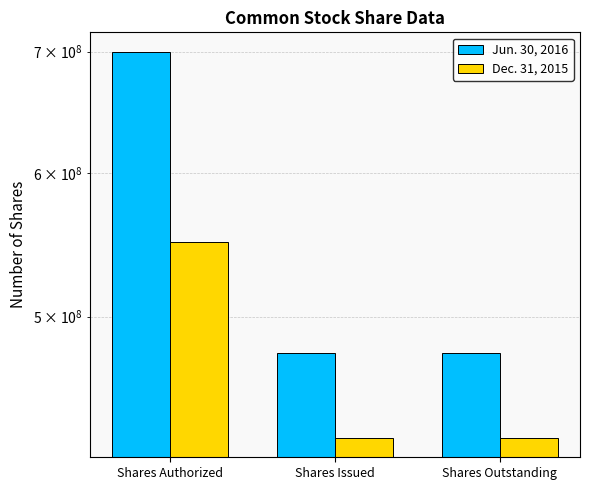

What is the difference between the highest and lowest values at Shares Issued?

49070907